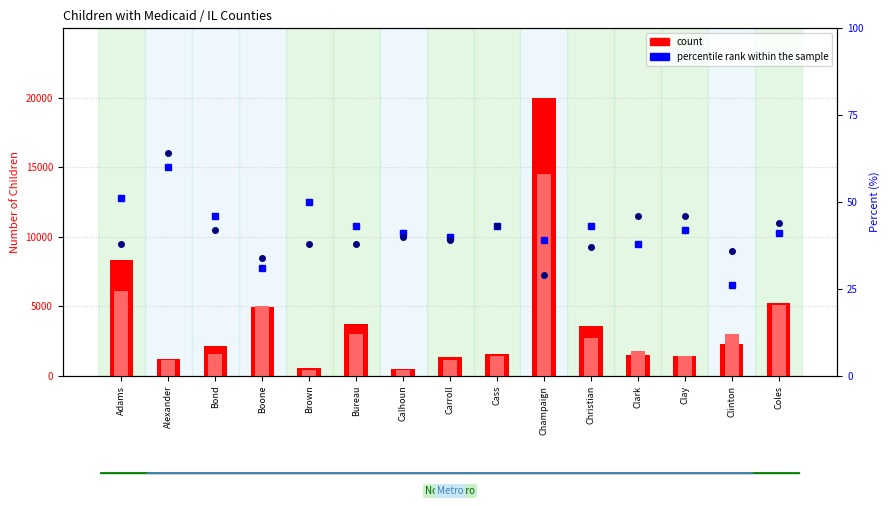

The count 2008/09 series shows 3610 at Christian. True or false?

True